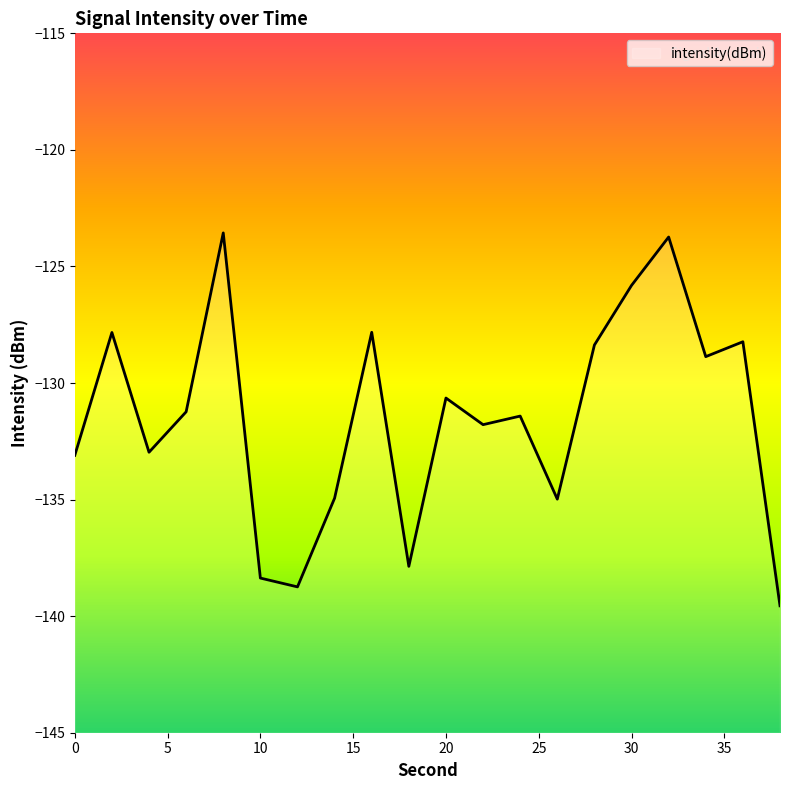

What is the value of the 20th point from the left?

-139.6